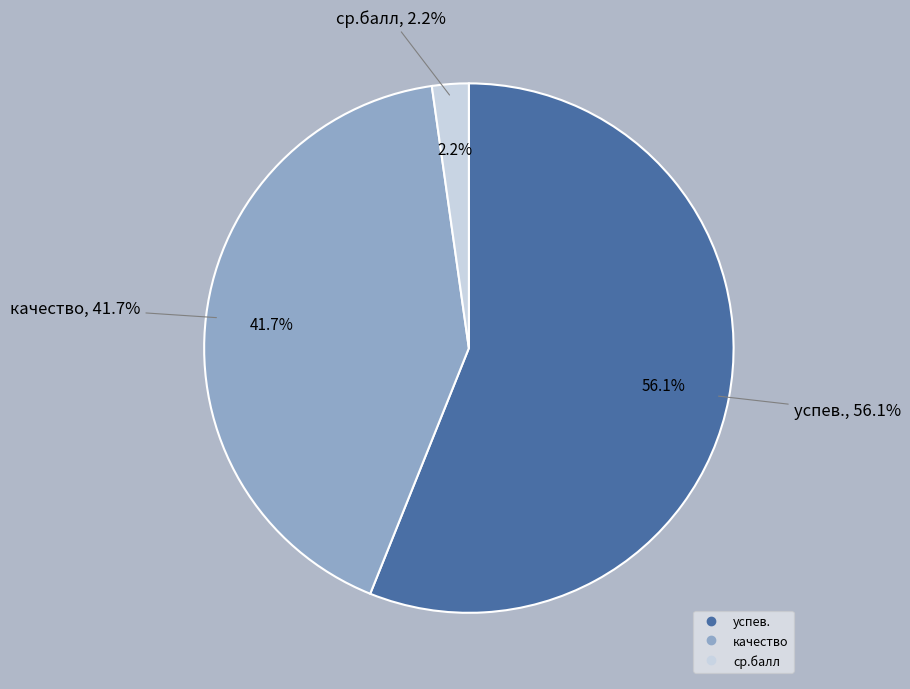

The ср.балл slice represents 1% of the pie. True or false?

False